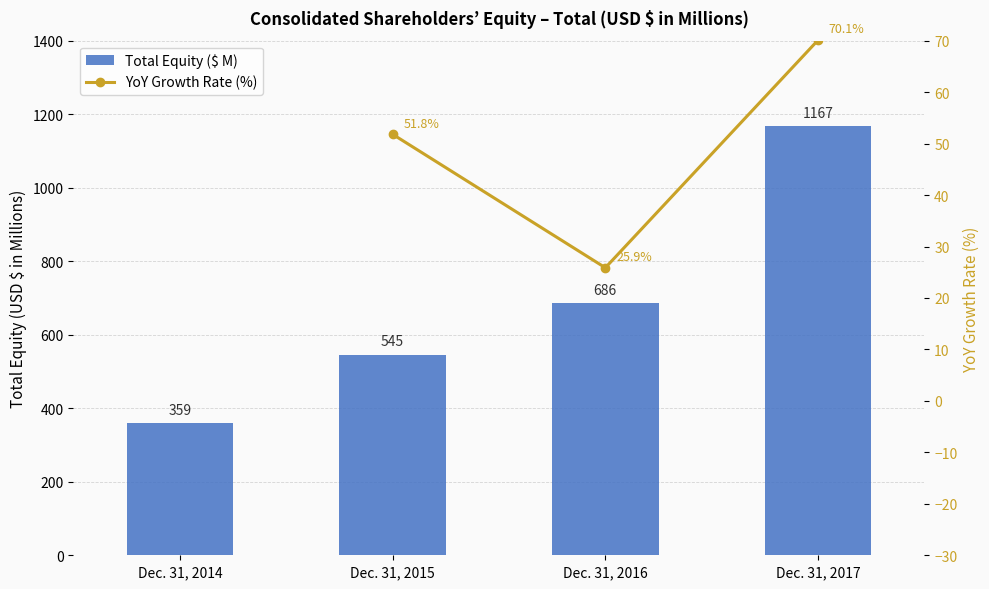

At which category does the chart reach its peak across all series?

Dec. 31, 2017